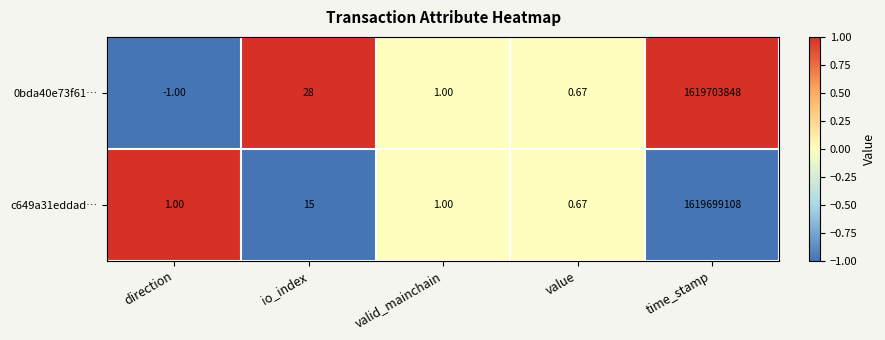

At which label does 0bda40e73f61… first exceed 1?

io_index